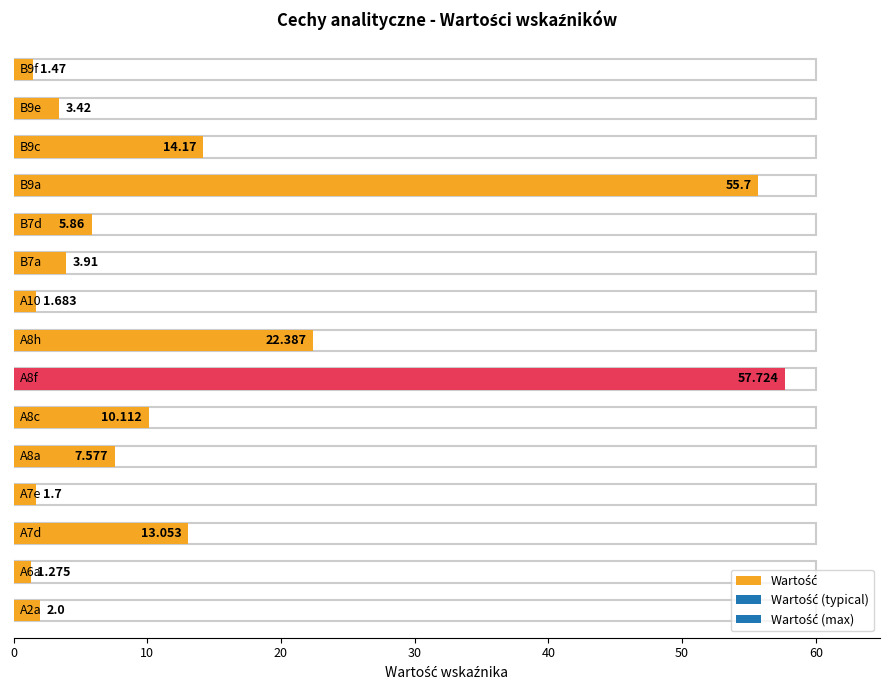

Are the bars grouped side by side (vs. stacked)?

No